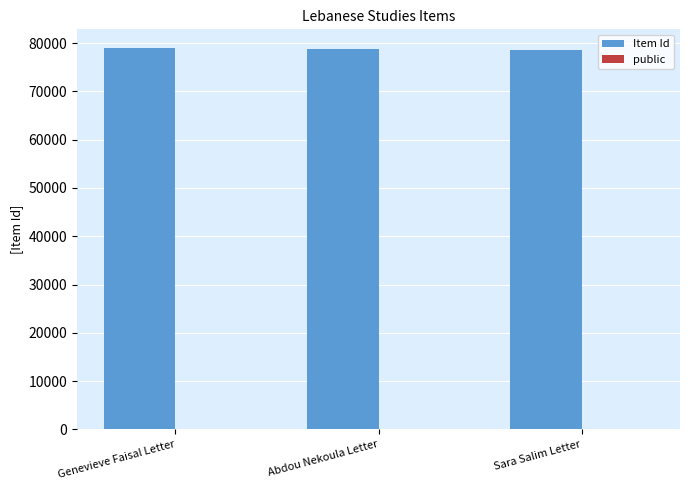

Which series has the largest total across all categories?

Item Id